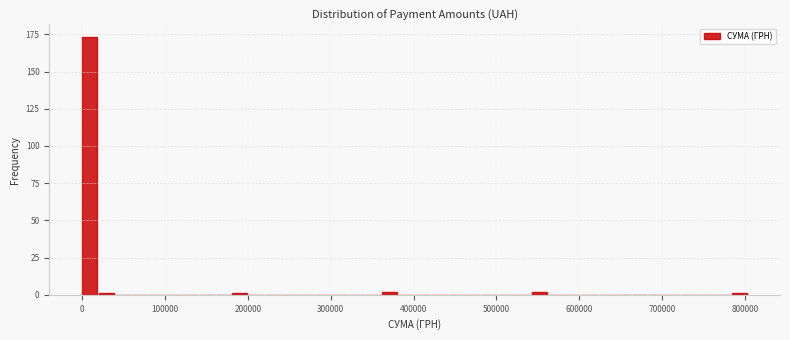

Read against the x-axis, roughly where is the centre of the tallest bar?

10000